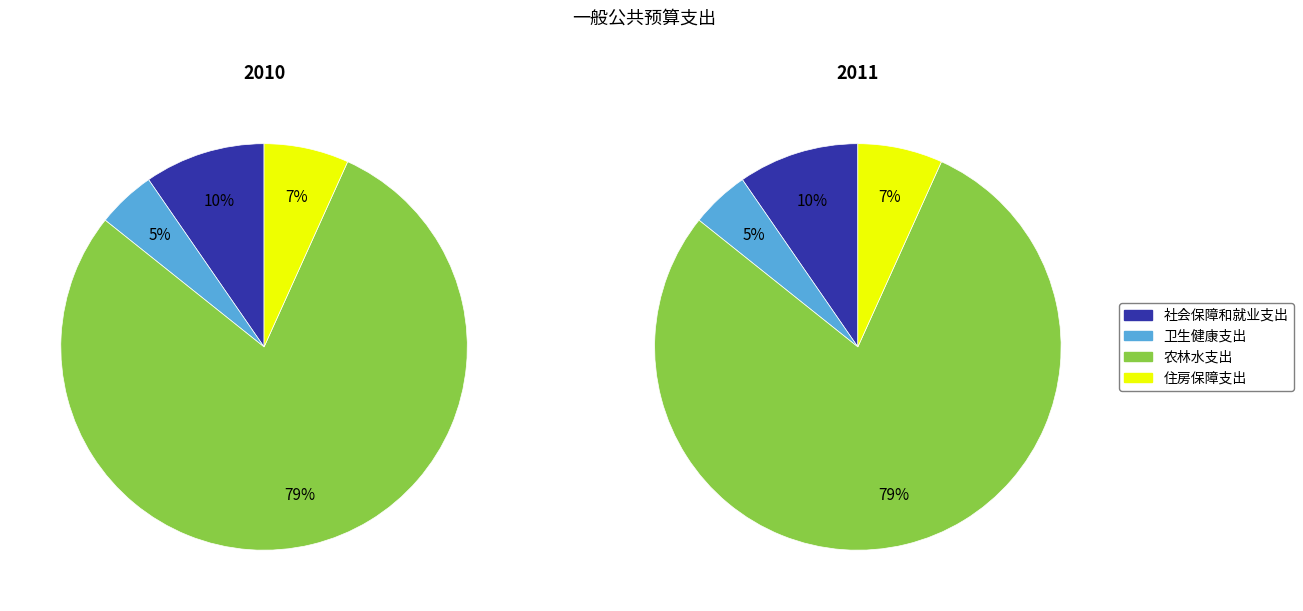

What is the change in value from 卫生健康支出 to 农林水支出?

+172.9